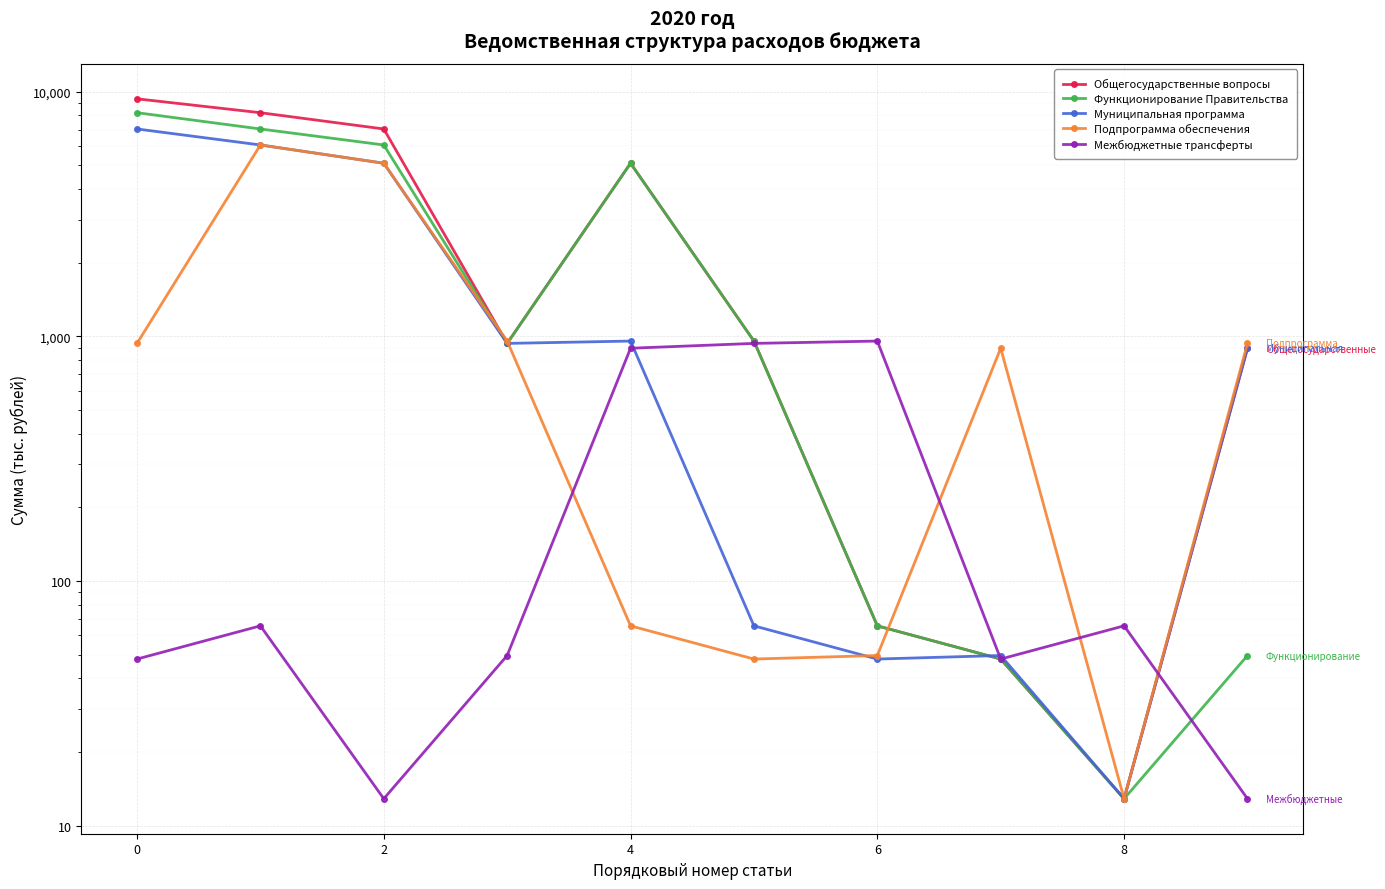

Reading left to right, what are all the values shown in this chart?

Общегосударственные вопросы: 9355.9	8209.8	7044.2	936.3	5102.8	957.1	65.6	48.0	12.9	894.6
Функционирование Правительства: 8209.8	7044.2	6059.9	936.3	5102.8	957.1	65.6	48.0	12.9	49.6
Муниципальная программа: 7044.2	6059.9	5102.8	936.3	957.1	65.6	48.0	49.6	12.9	894.6
Подпрограмма обеспечения: 936.3	6059.9	5102.8	957.1	65.6	48.0	49.6	894.6	12.9	936.3
Межбюджетные трансферты: 48.0	65.6	12.9	49.6	894.6	936.3	957.1	48.0	65.6	12.9